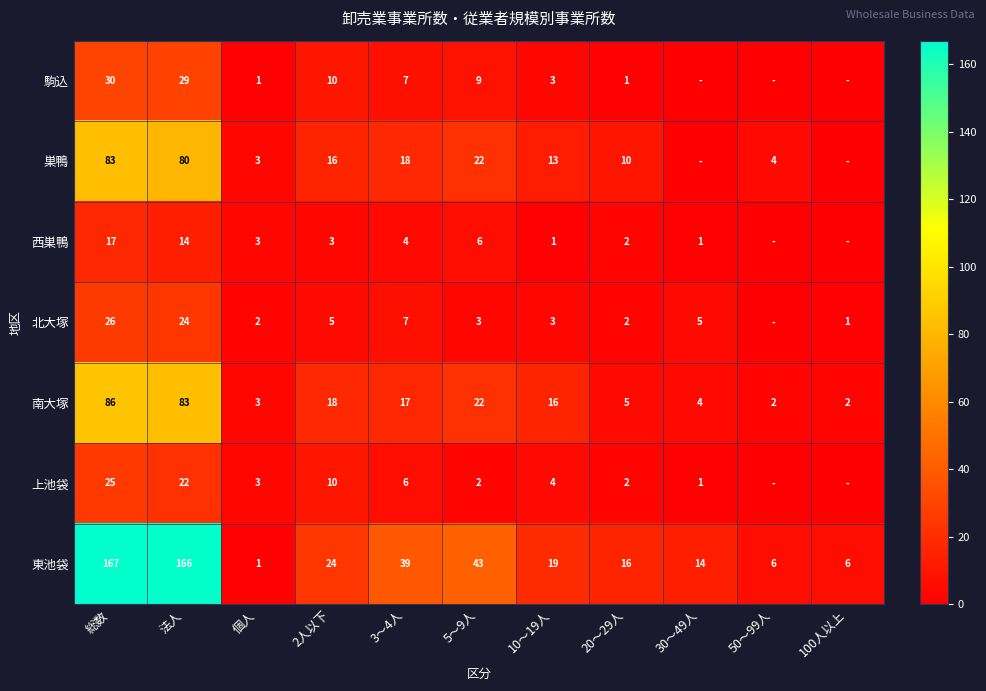

What is the spread (max minus min) of values at 総数?

150